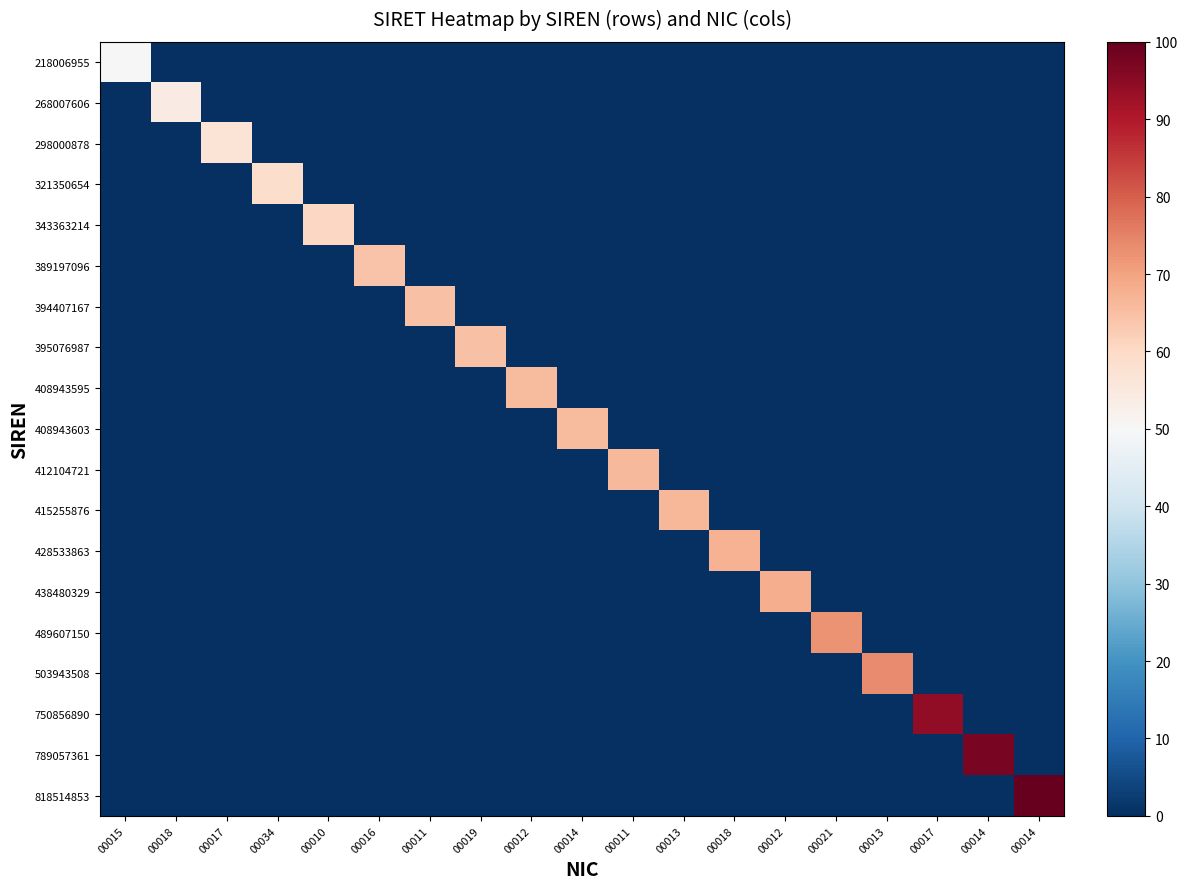

Which series has the widest spread of values?

818514853